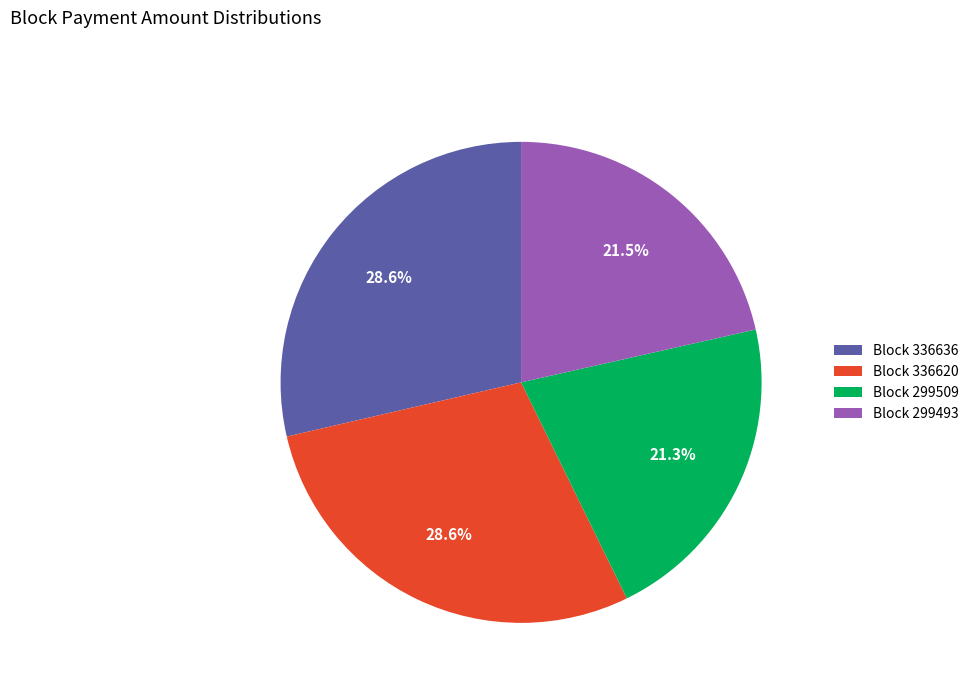

What percentage is NOT represented by Block 299509?

78.7%